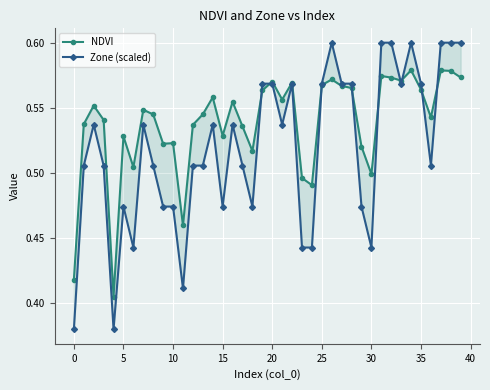

Between 28 and 20, which is larger?

28